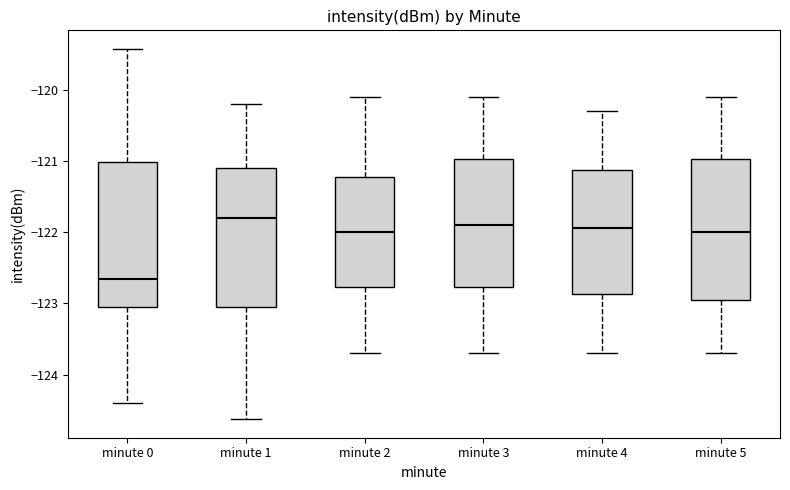

Reading left to right, transcribe this box plot: for each box, give where its median line is, the range the box spans, and where its two whiskers end, as read against the y-axis. The values are not printed on the chart, so give them approximately, as read against the axis.

minute 0: median -122.7, box -123.1 to -121.0, whiskers -124.4 to -119.4
minute 1: median -121.8, box -123.0 to -121.1, whiskers -124.6 to -120.2
minute 2: median -122.0, box -122.8 to -121.2, whiskers -123.7 to -120.1
minute 3: median -121.9, box -122.8 to -121.0, whiskers -123.7 to -120.1
minute 4: median -121.9, box -122.9 to -121.1, whiskers -123.7 to -120.3
minute 5: median -122.0, box -122.9 to -121.0, whiskers -123.7 to -120.1